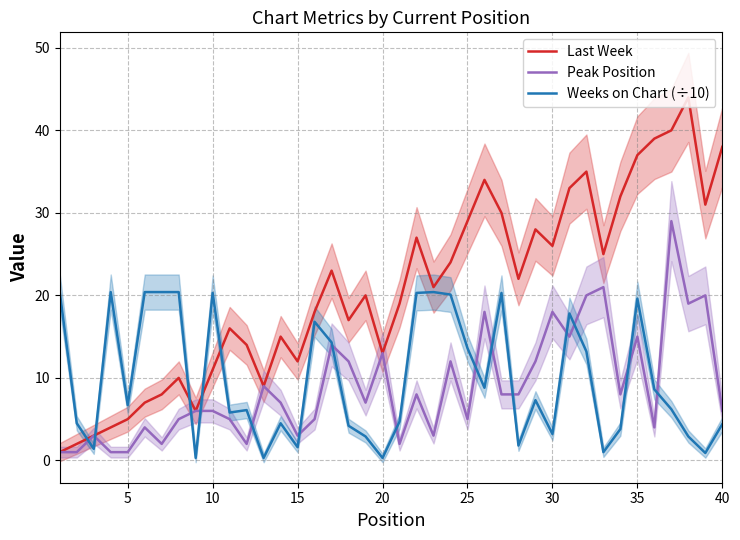

How many times do Weeks on Chart (÷10) and Last Week cross each other?

5